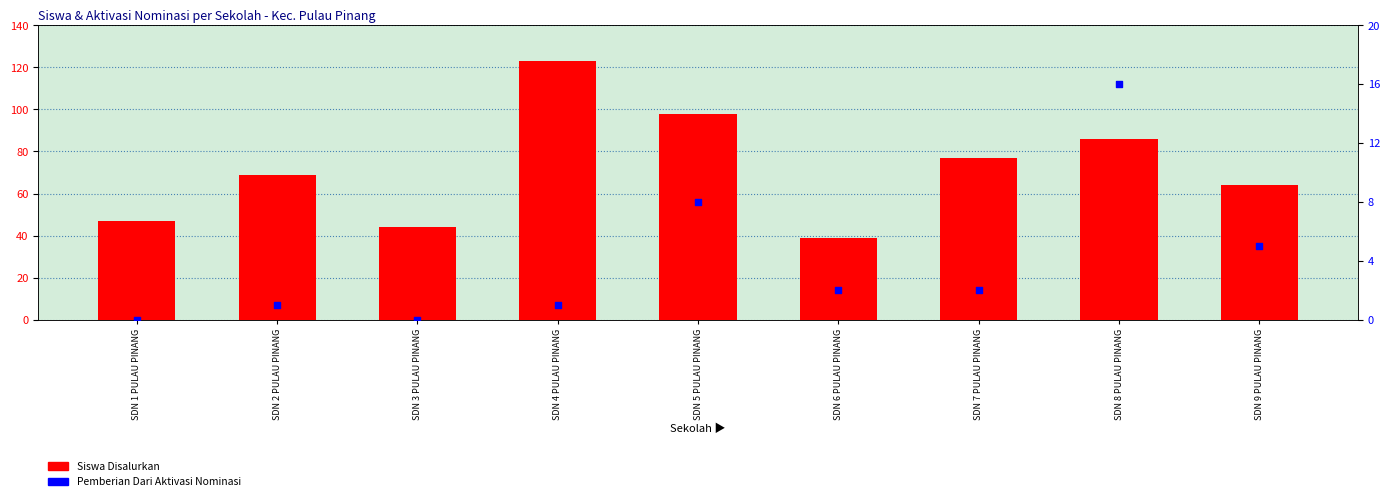

Which series has the largest total across all categories?

Siswa Disalurkan